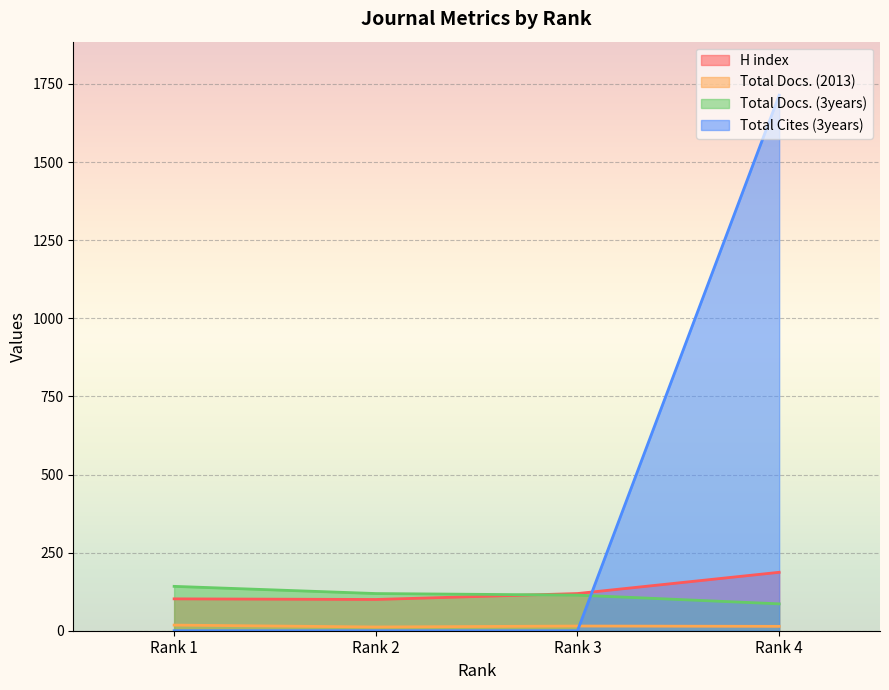

Which category has the highest value in the Total Docs. (2013) series?

Rank 1